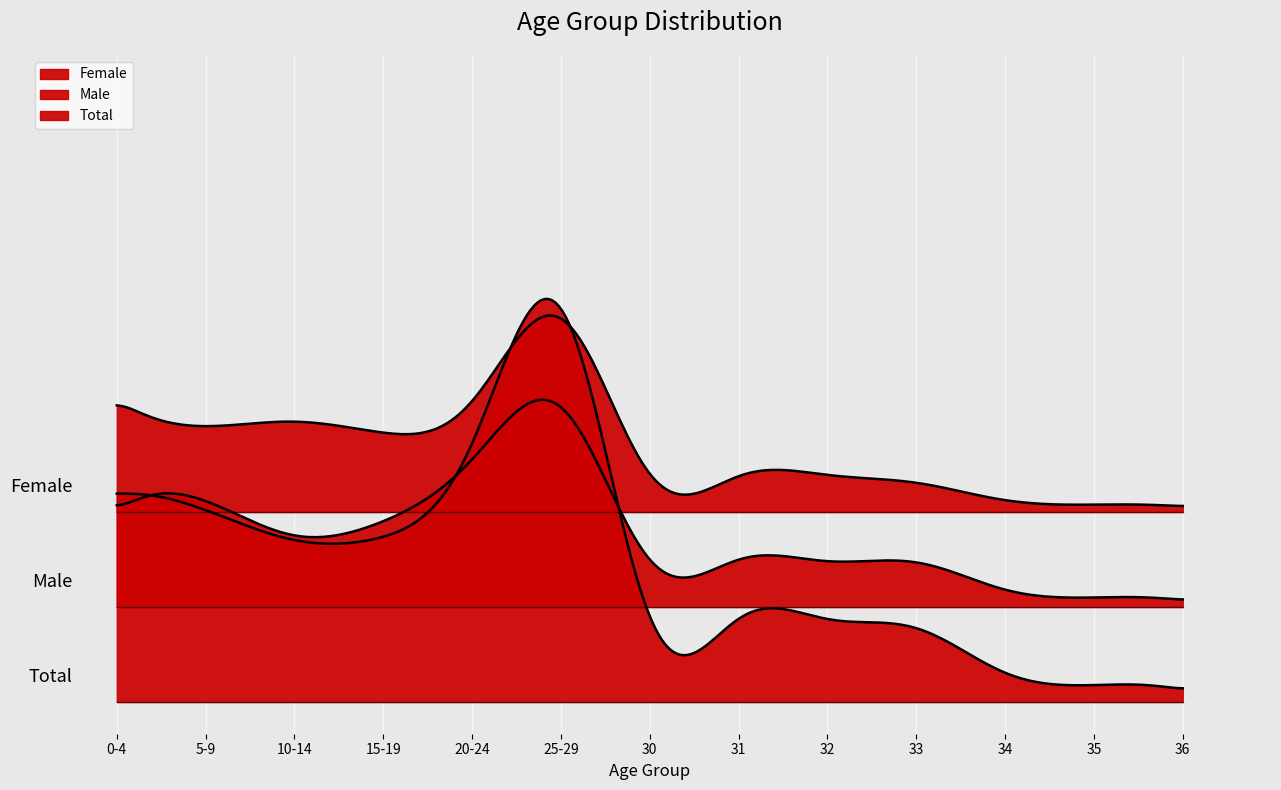

Between 33 and 20-24, which is larger?

20-24